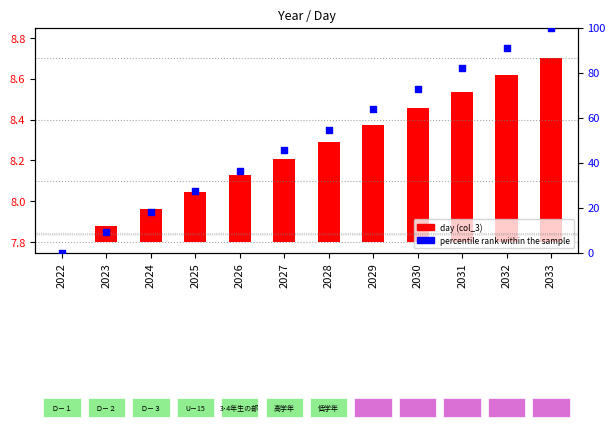

Which series contains the highest Y value?

percentile rank within the sample